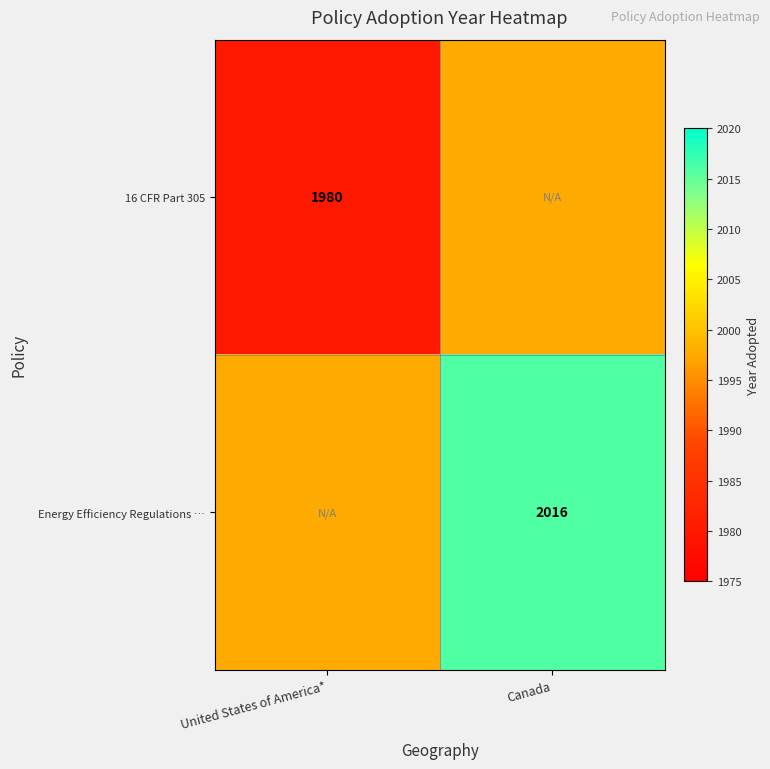

True or false: Energy Efficiency Regulations … has a value of 2016.0 at Canada.

True